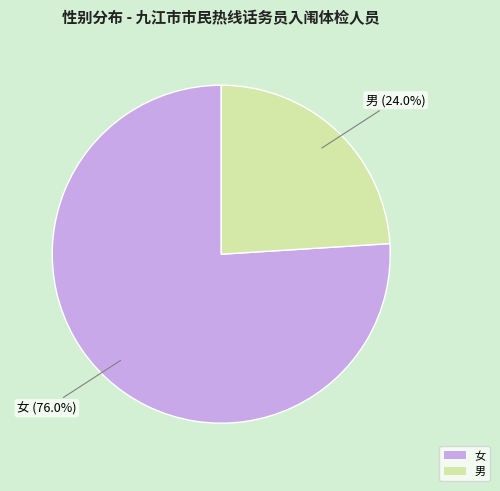

To the nearest percent, what is the difference between the largest and smallest slice percentages?

52%